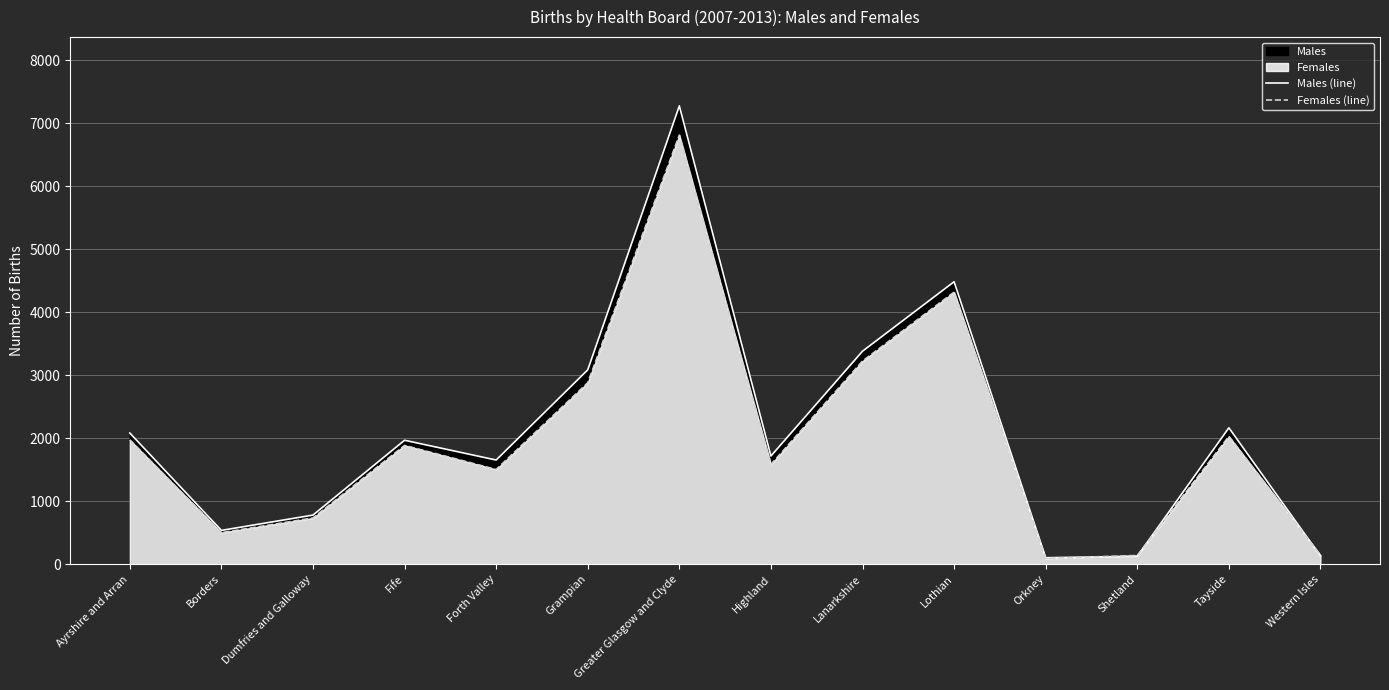

Which category has the highest value in the Males (line) series?

Greater Glasgow and Clyde